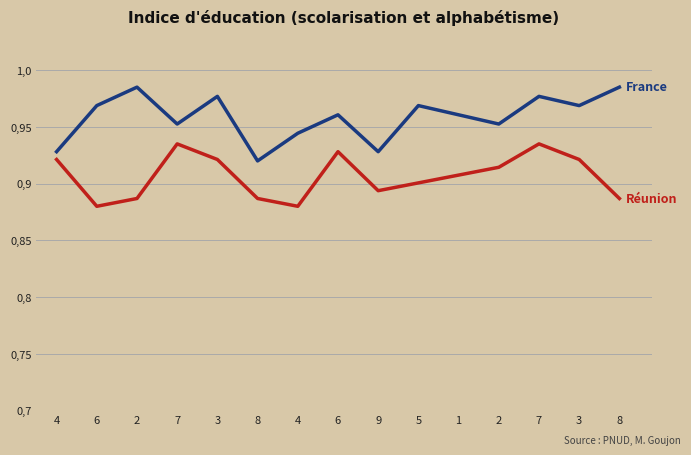

At which category is the sum across all series the highest?

7